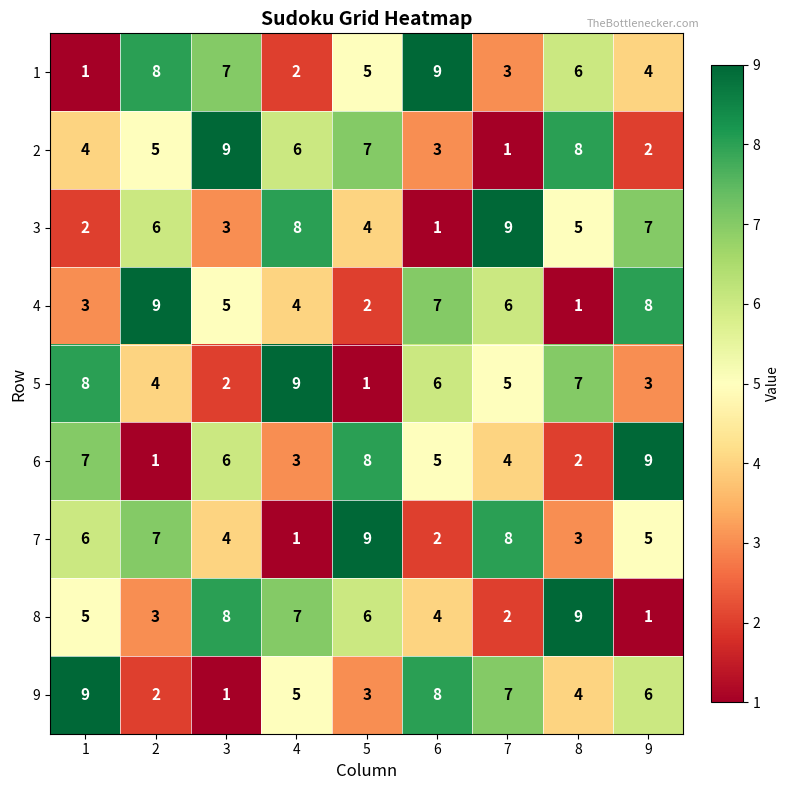

How many 7 values are between 3 and 7?

5